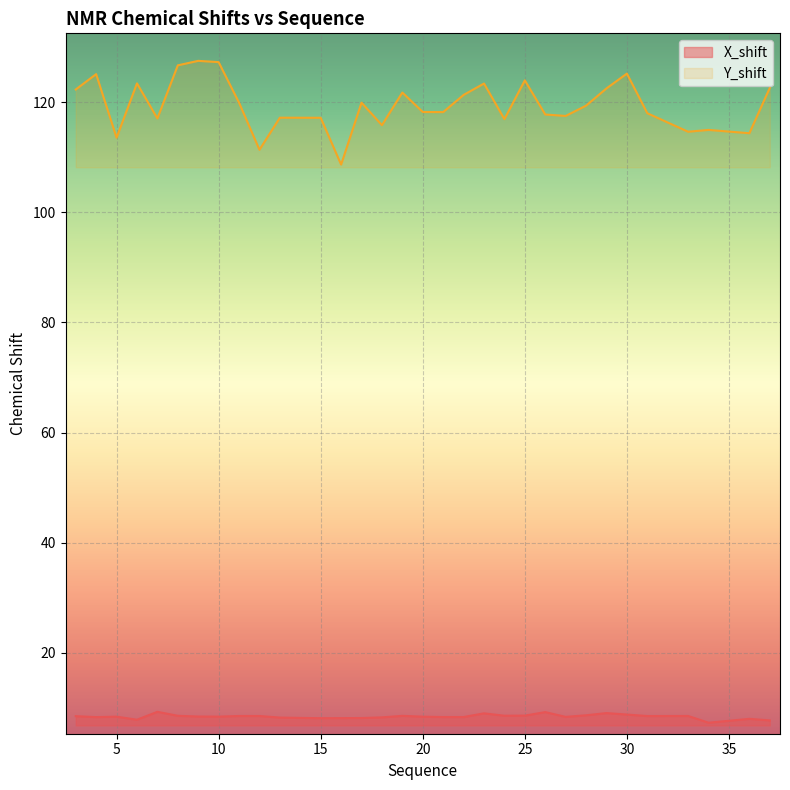

Which label corresponds to the smallest value in the chart?

34